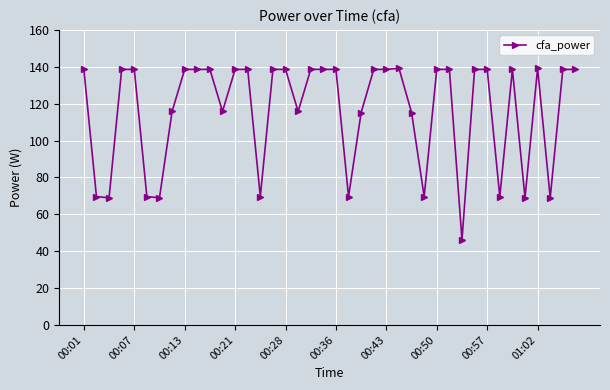

What is the greatest value displayed?

139.2